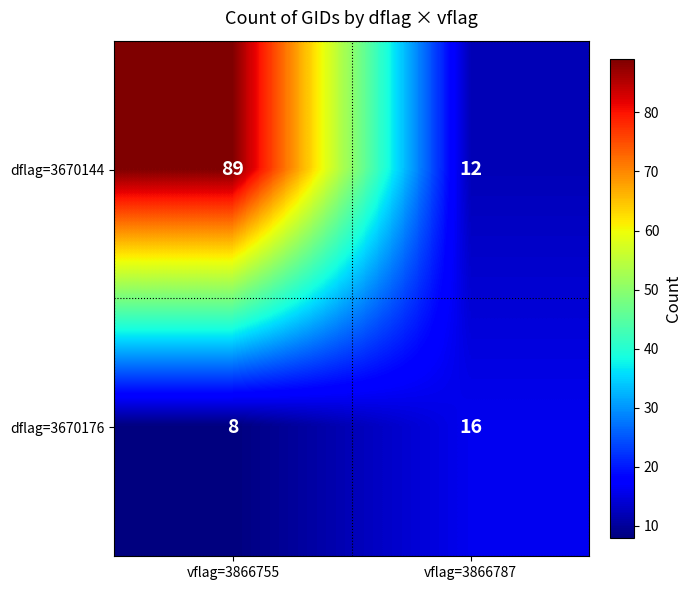

Where is dflag=3670176 nearest to the value 12?

vflag=3866755